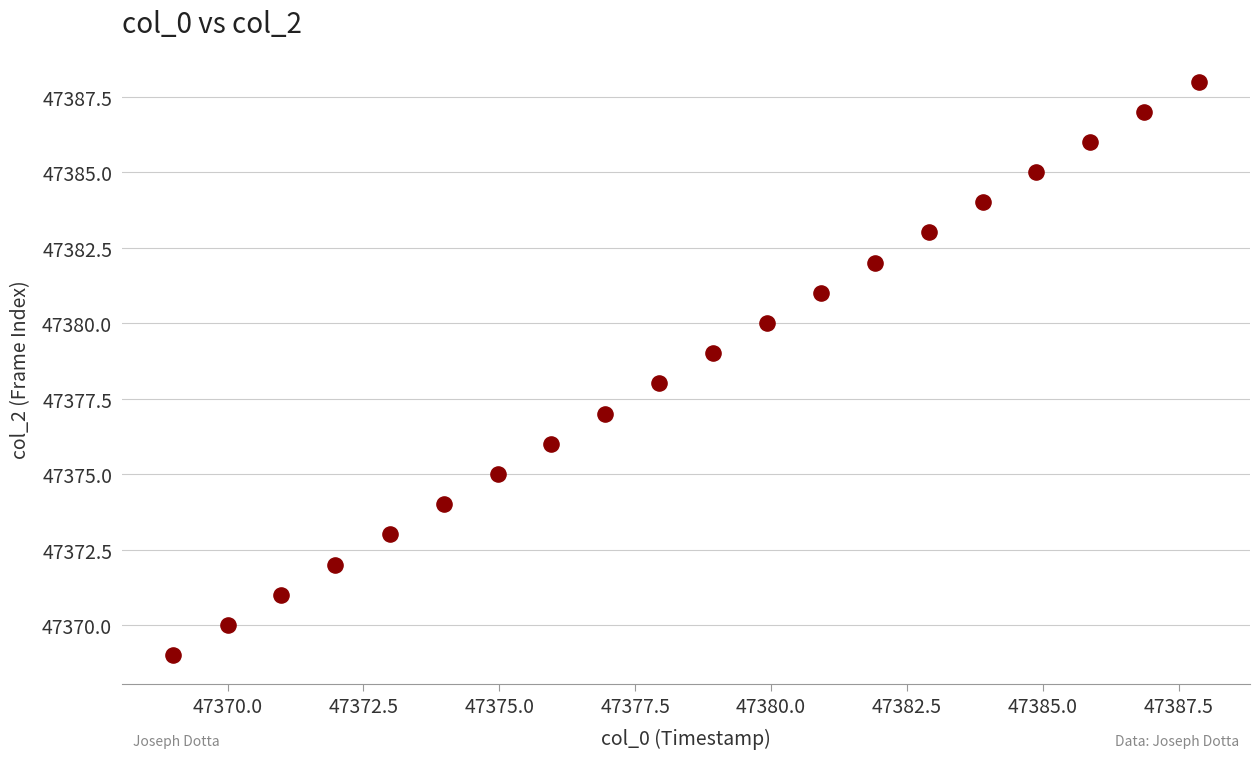

What is the range of Y values (max minus min)?

19